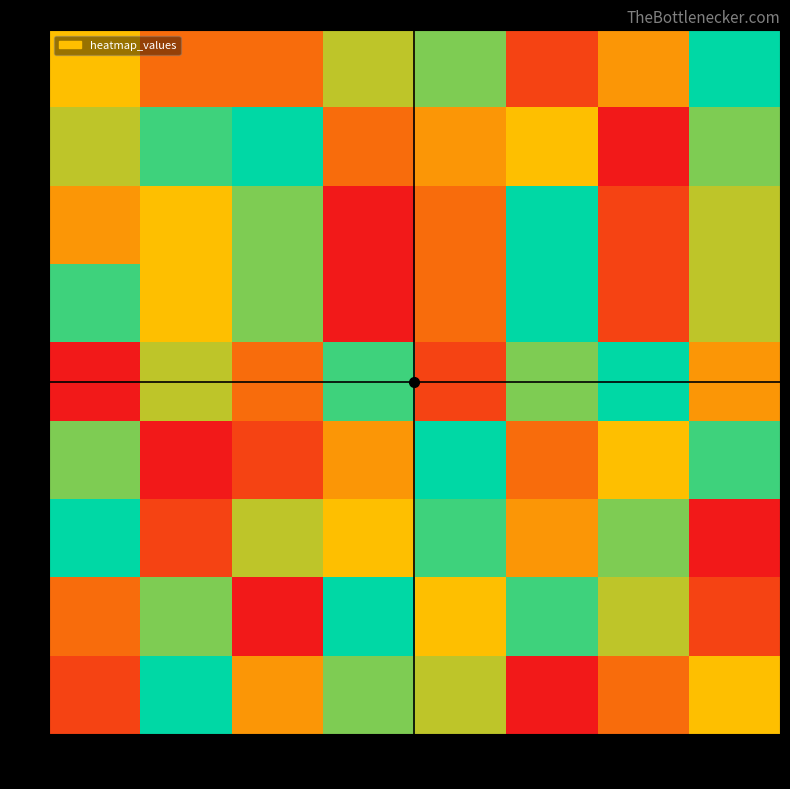

How many values in the 1 series exceed 5?

3